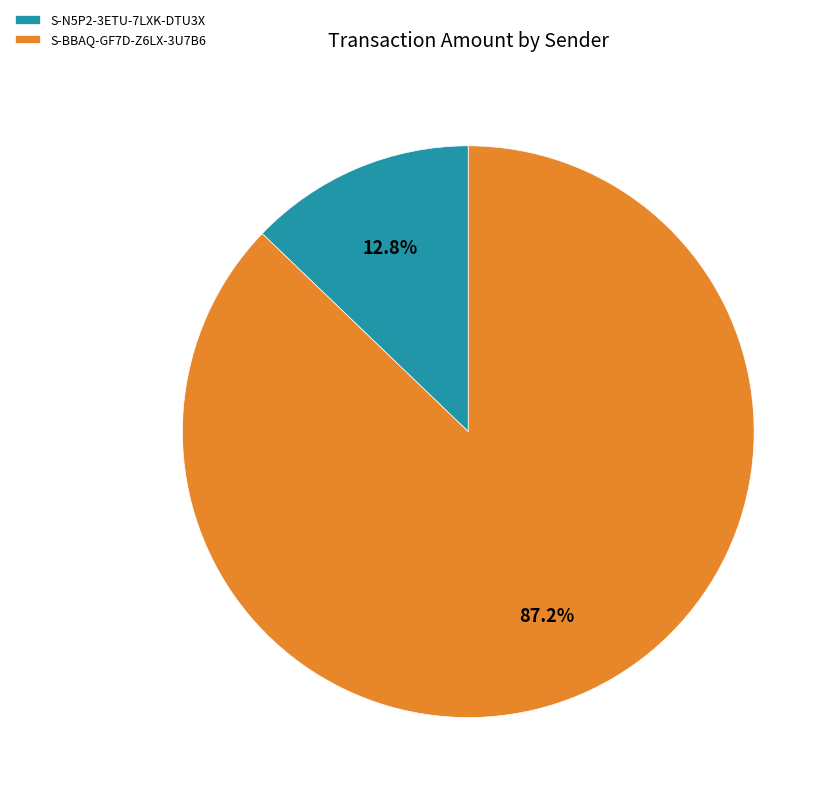

Does any single category account for the majority?

Yes